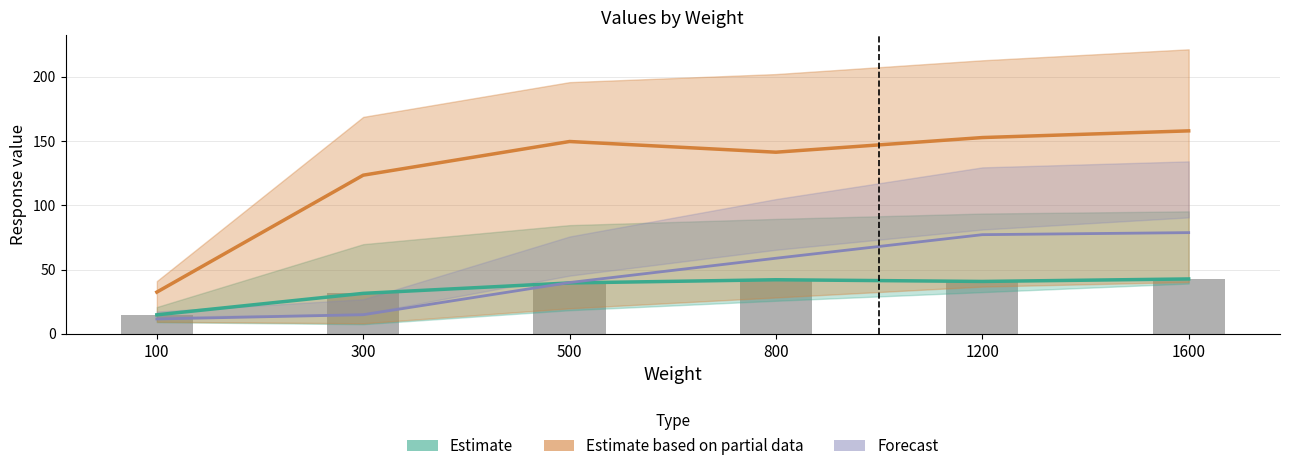

How many distinct data groups are displayed?

3